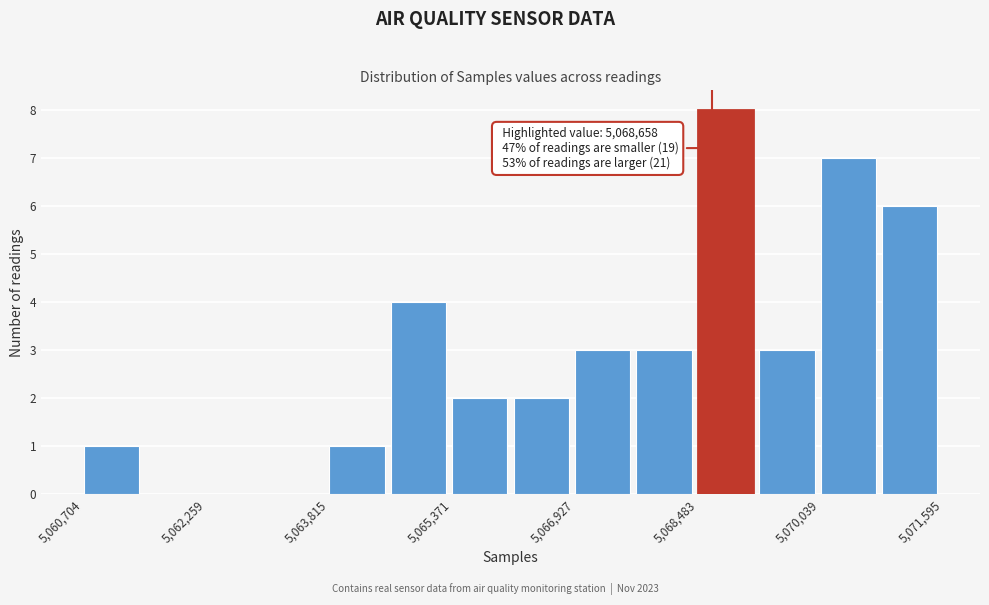

Around what value on the x-axis is the tallest bar? Give the approximate position of its centre, as read against the axis.

5068800